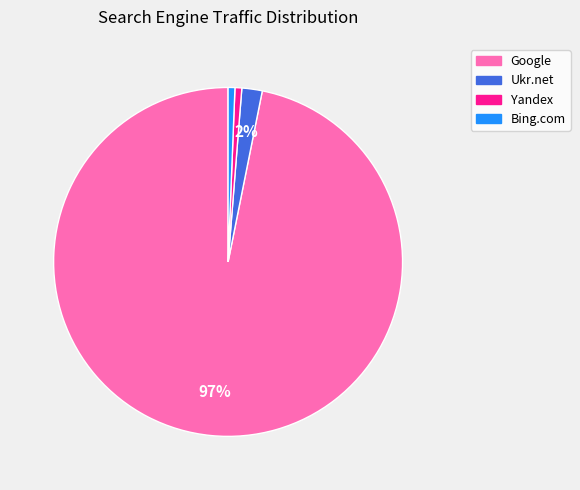

Which slice represents more than half of the pie?

Google